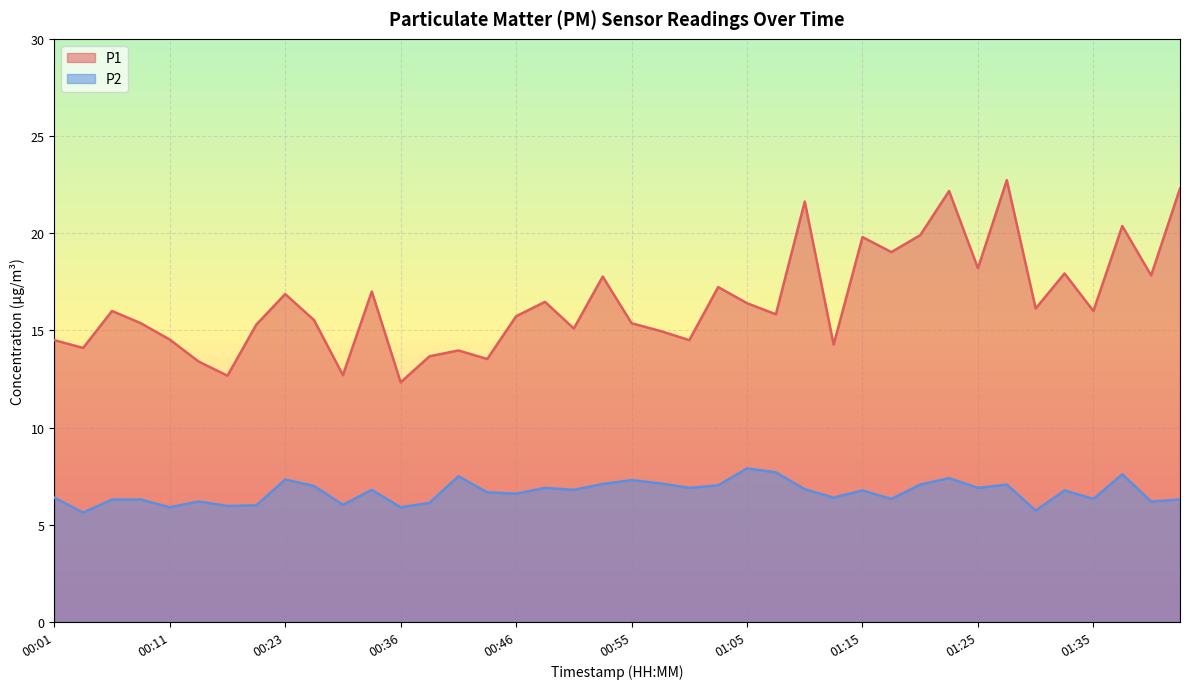

Rank the series by their average value, from highest to lowest.

P1, P2